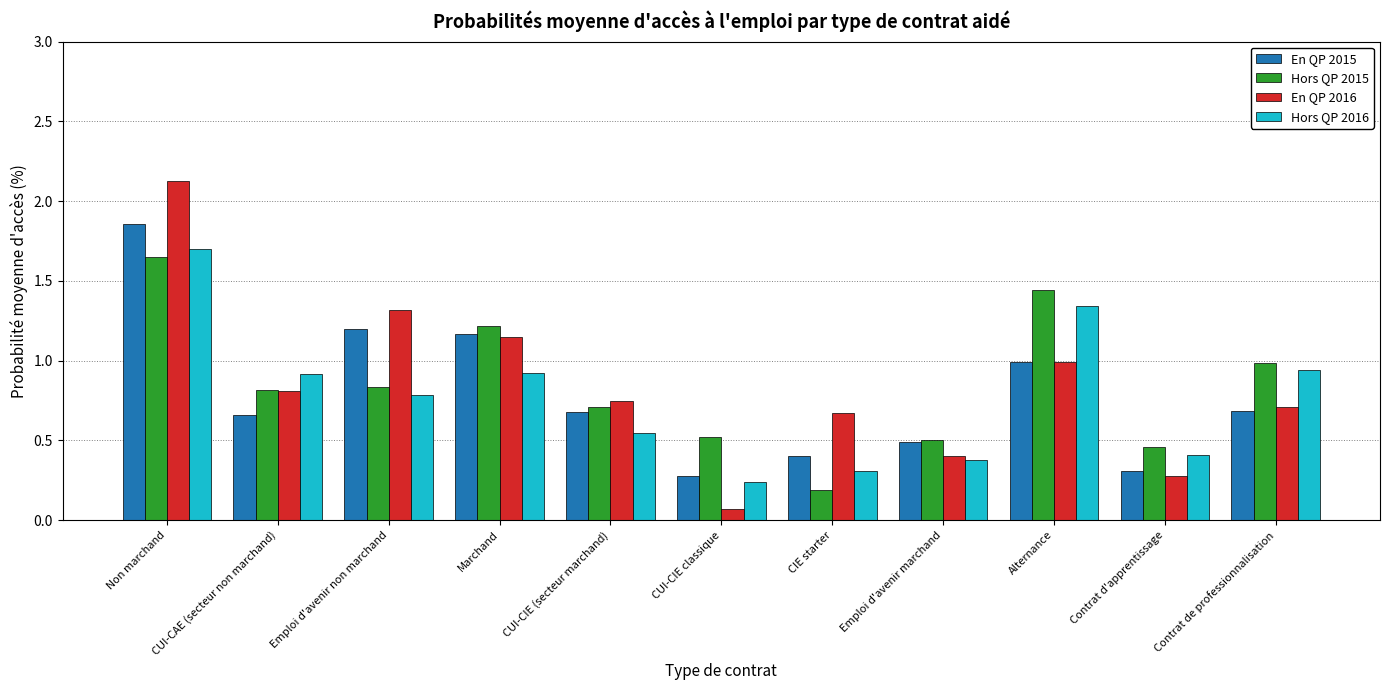

The value of En QP 2016 at Alternance is 1.0. True or false?

True